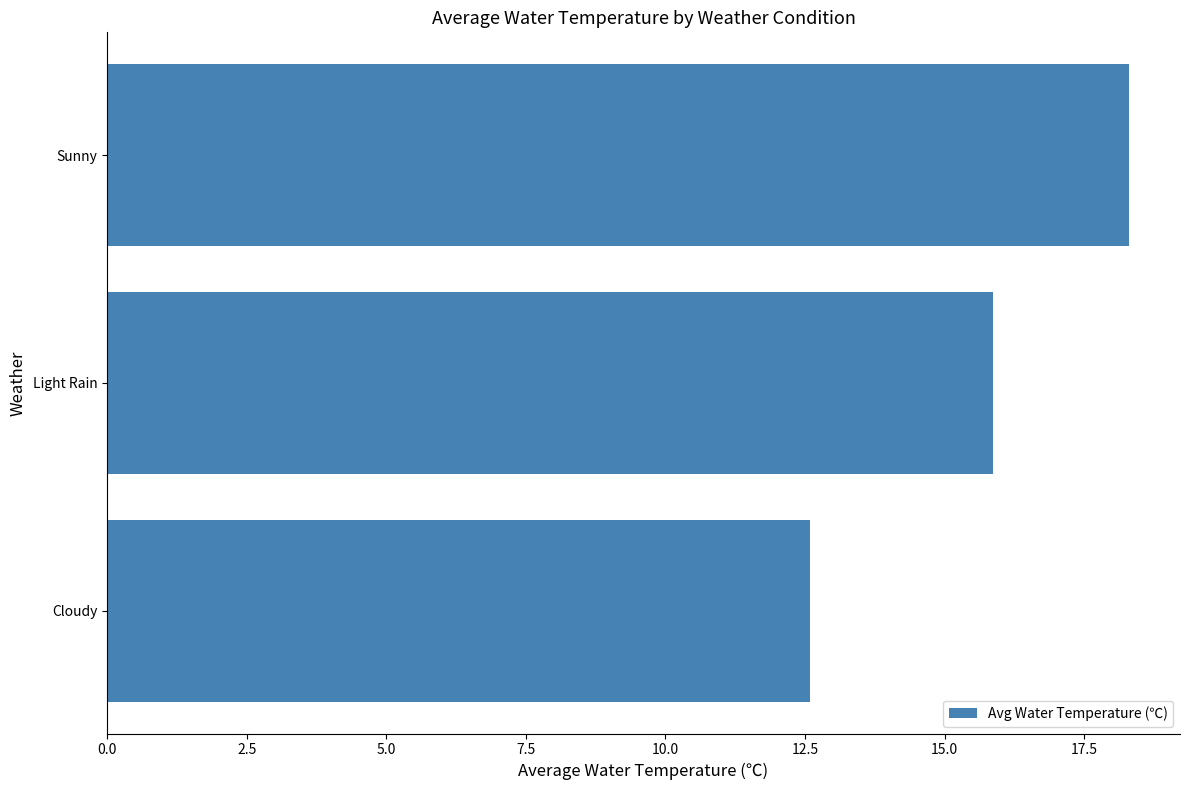

What is the change in value from Cloudy to Sunny?

+5.7